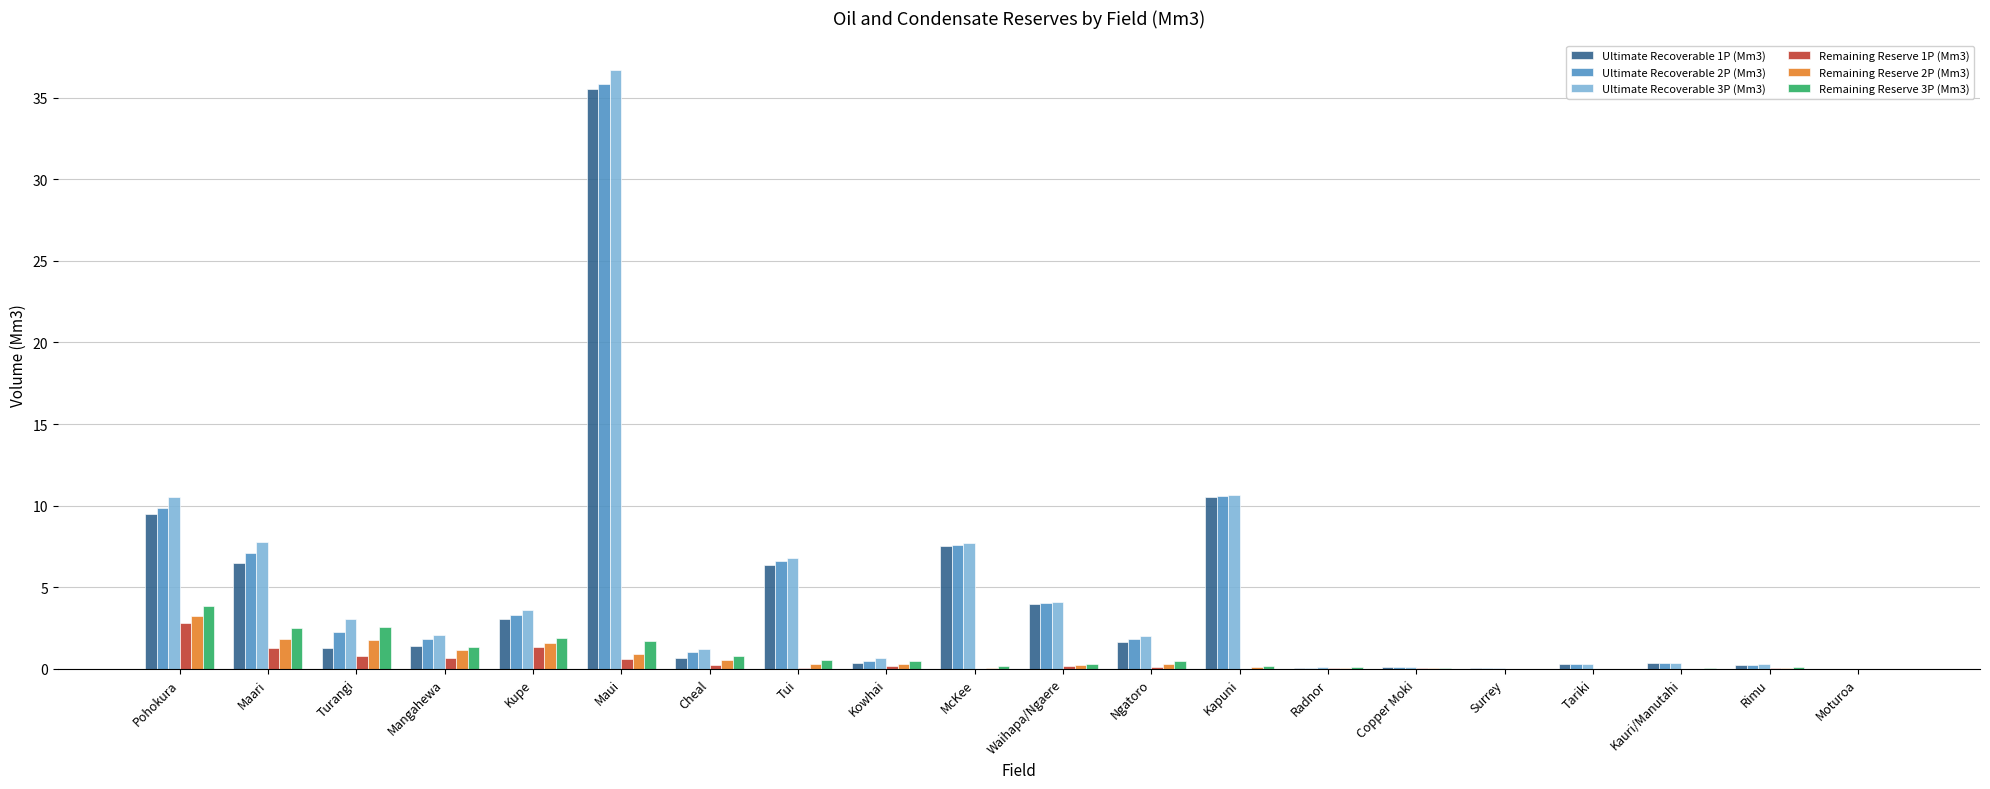

How many groups of bars are there?

20